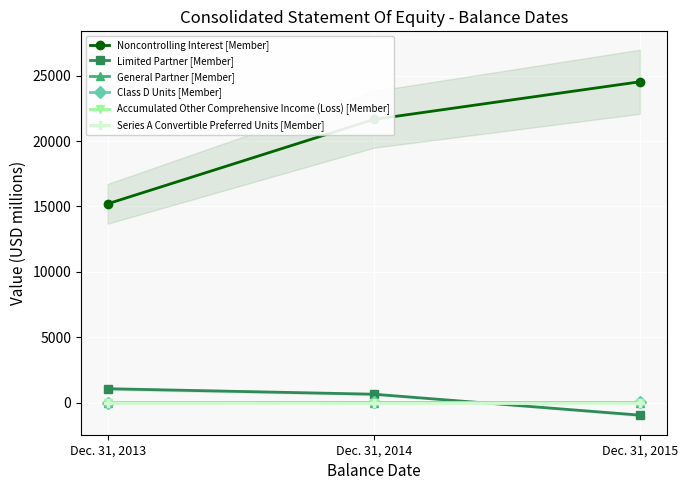

At which category is the sum across all series the highest?

Dec. 31, 2015